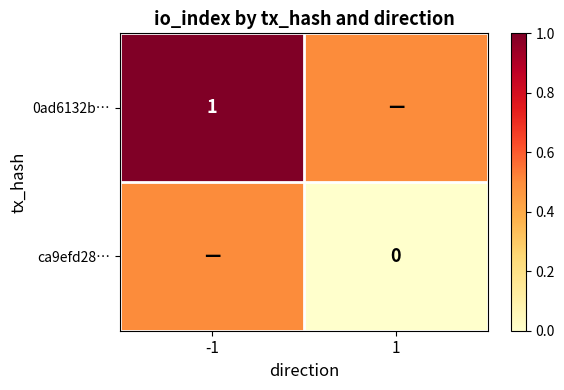

The value of 0ad6132b… at -1 is 1.0. True or false?

True